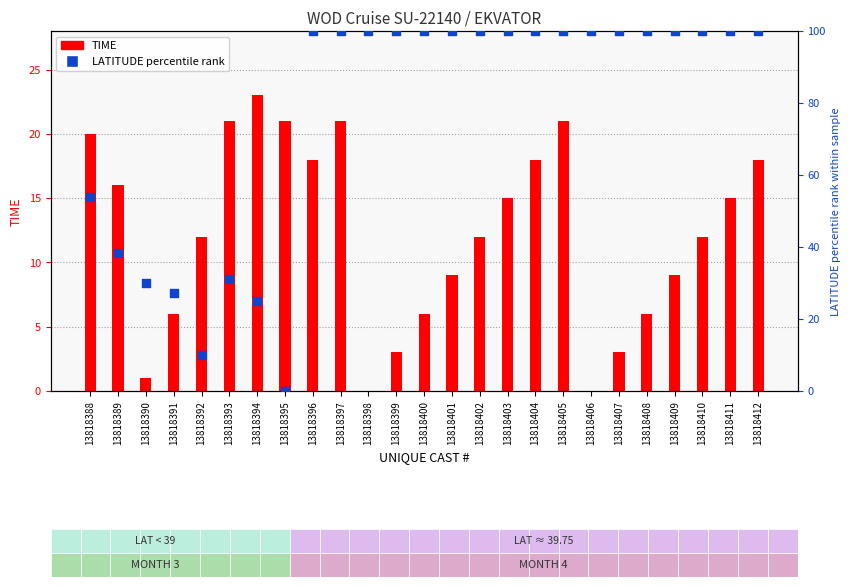

Which series reaches the maximum Y coordinate?

LATITUDE percentile rank